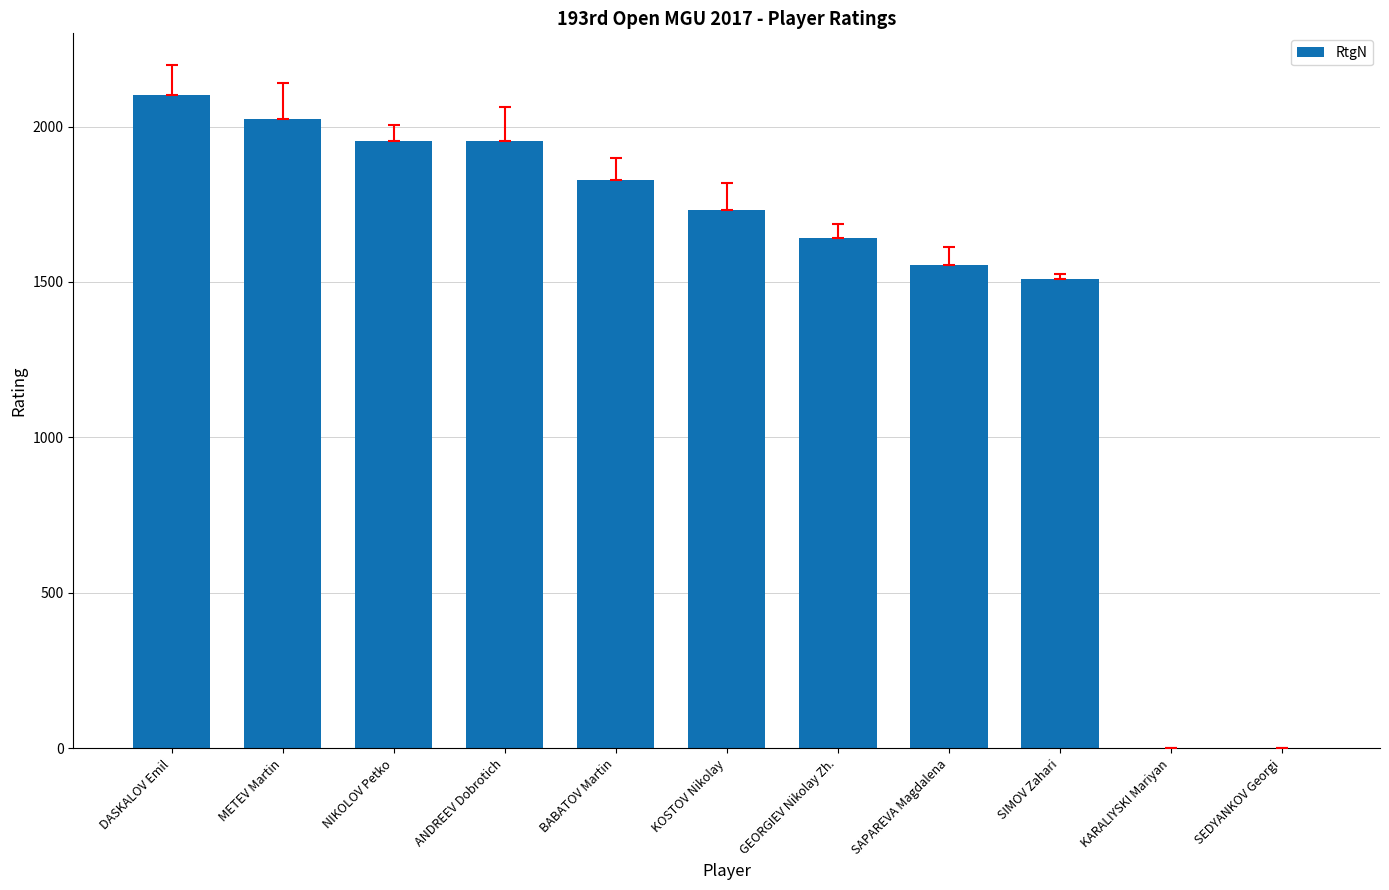

Approximately how many times larger is the value at METEV Martin compared to NIKOLOV Petko?

1.0